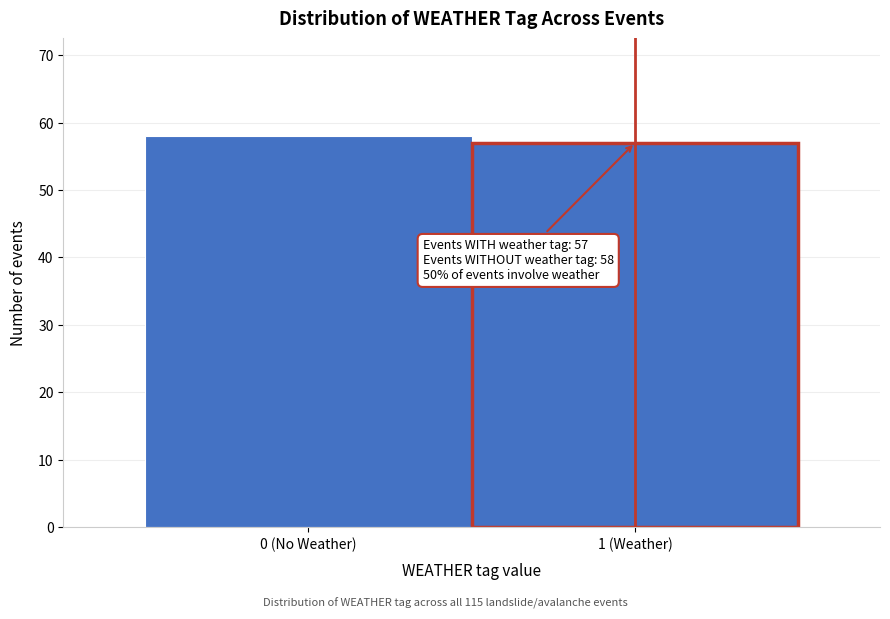

Reading left to right, transcribe all the data shown in this chart.

0 (No Weather)=58	1 (Weather)=57